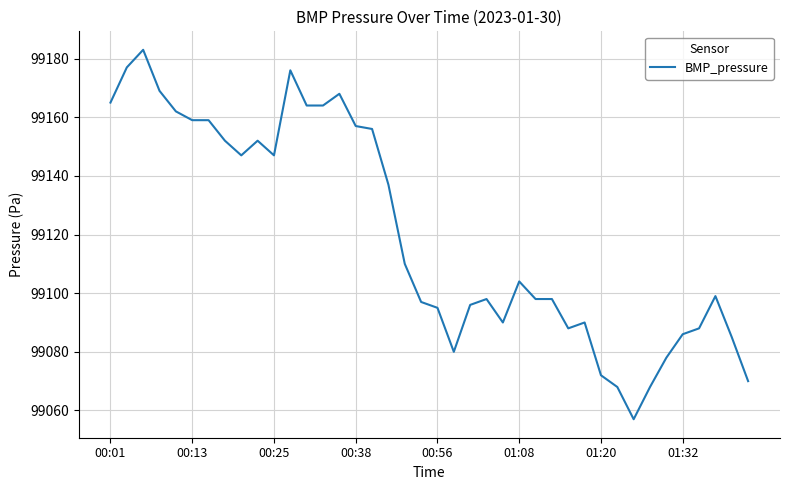

What is the minimum value shown in the chart?

99057